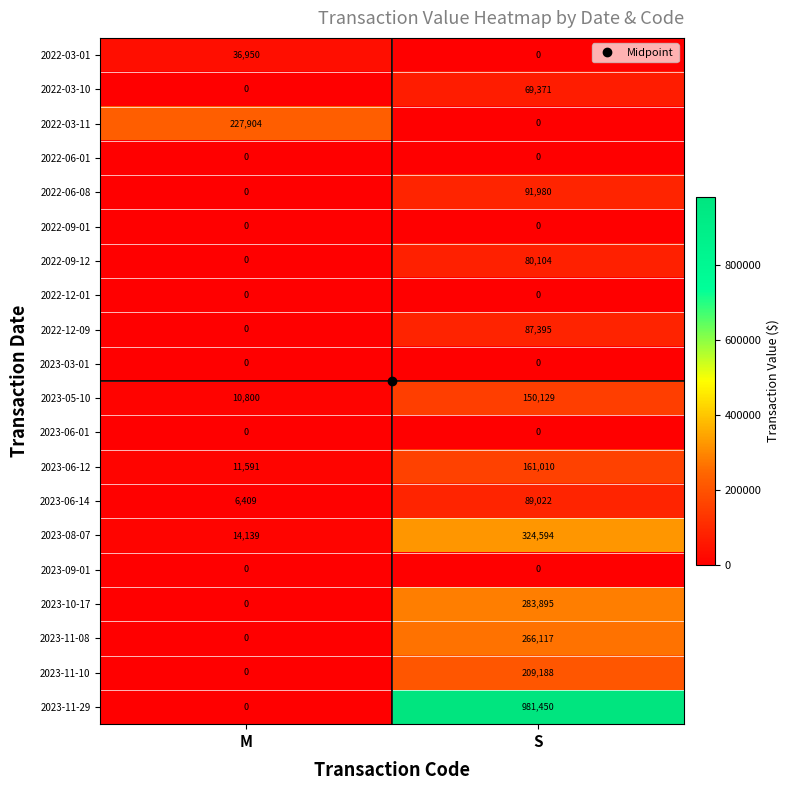

The value of 2022-03-11 at S is 97873. True or false?

False